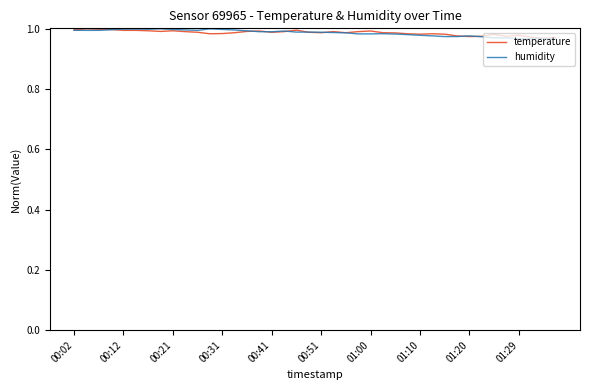

Rank the series by their average value, from lowest to highest.

humidity, temperature